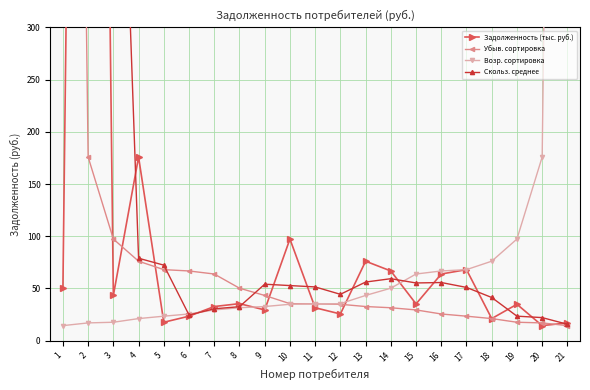

Which series has the largest total across all categories?

Скольз. среднее